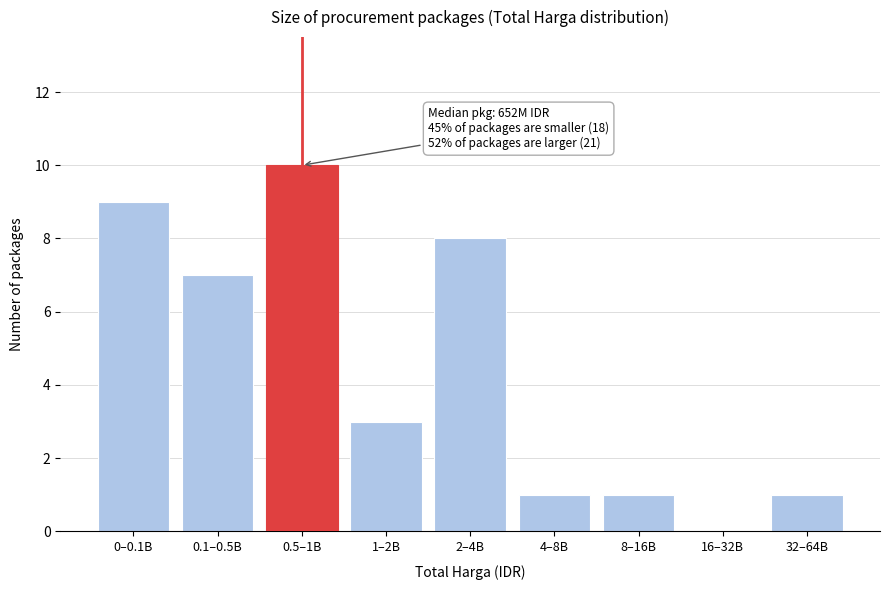

Reading right to left, extract all data points from this chart.

32–64B=1	16–32B=0	8–16B=1	4–8B=1	2–4B=8	1–2B=3	0.5–1B=10	0.1–0.5B=7	0–0.1B=9